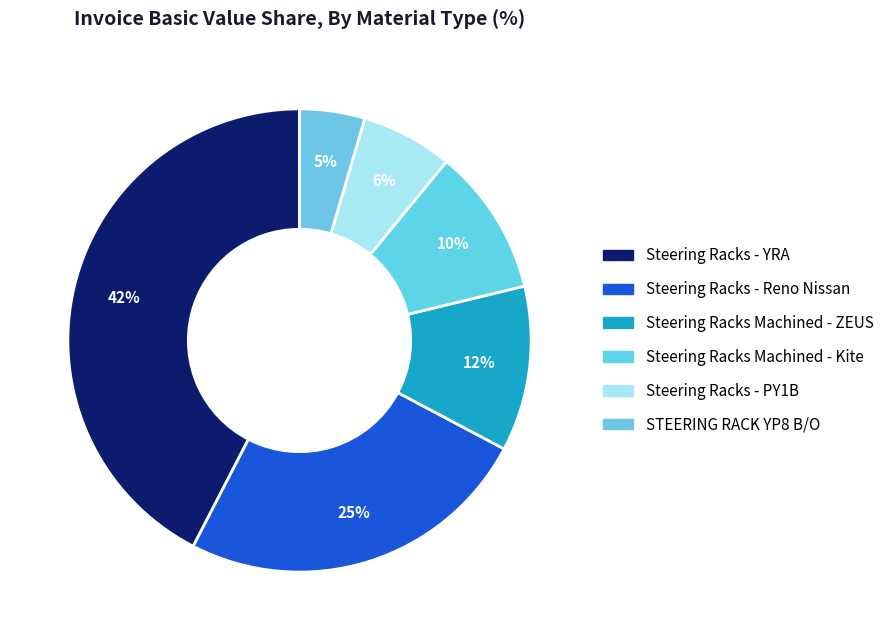

How many slices are in this pie chart?

6